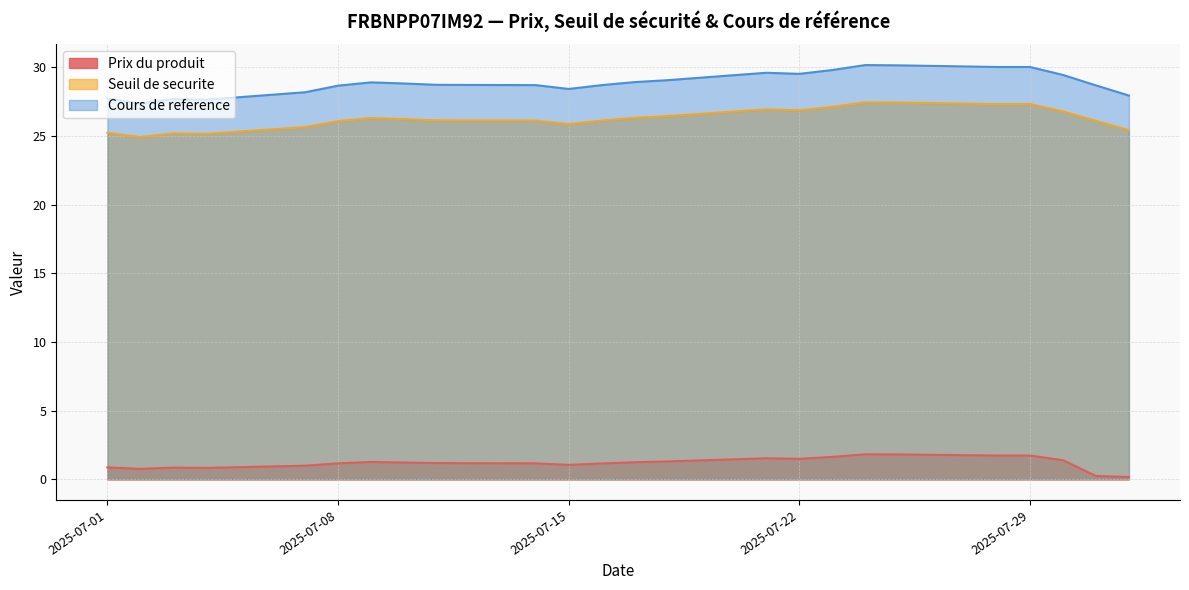

What is the highest value of the Cours de reference series?

30.2